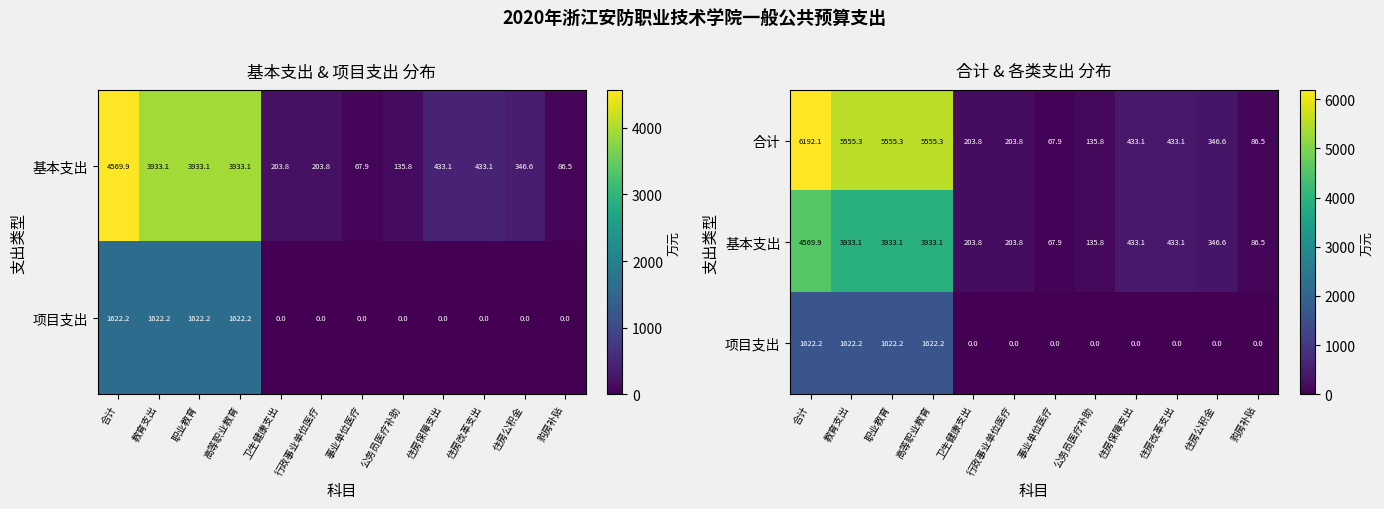

Rank the series at 高等职业教育 from highest to lowest value.

合计, 基本支出, 项目支出